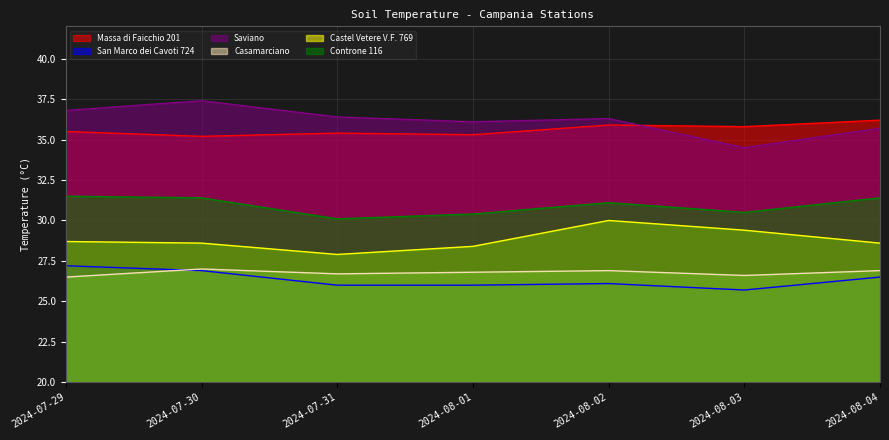

The value of Massa di Faicchio 201 at 2024-07-29 is 10.1. True or false?

False